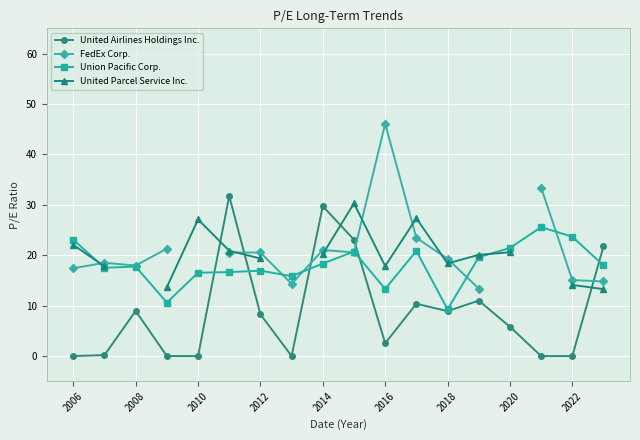

The value of Union Pacific Corp. at 11 is 4.9. True or false?

False